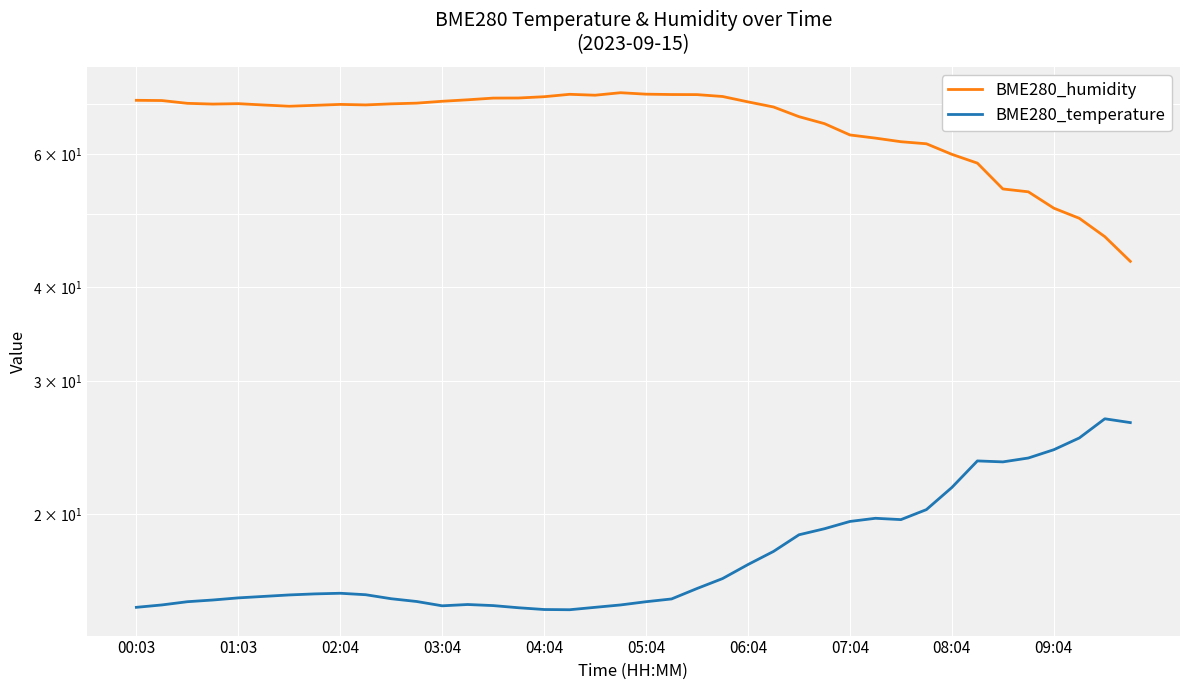

Which series has the largest total across all categories?

BME280_humidity